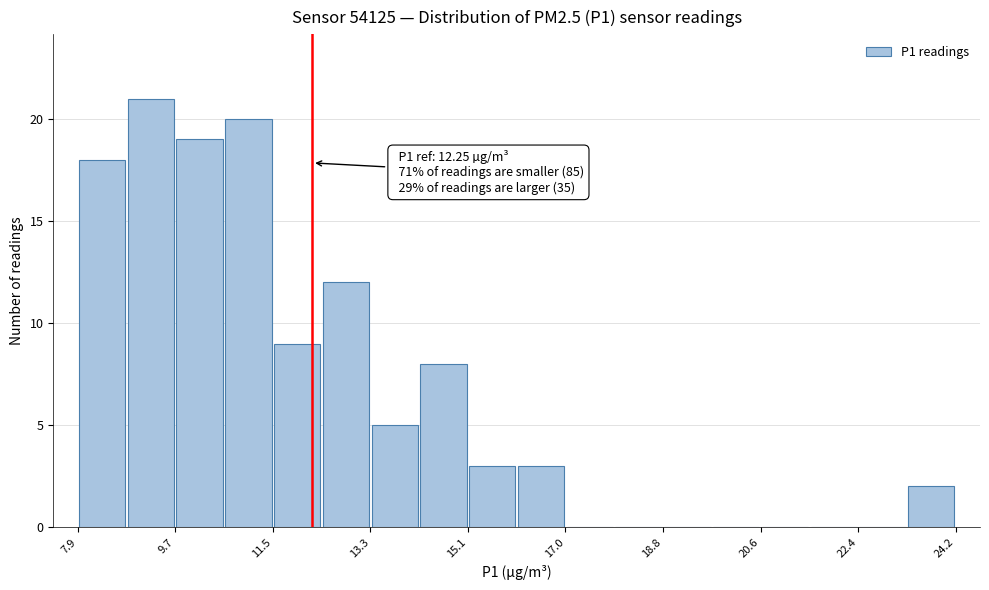

Which range on the x-axis has the tallest bar?

8.8 to 9.6